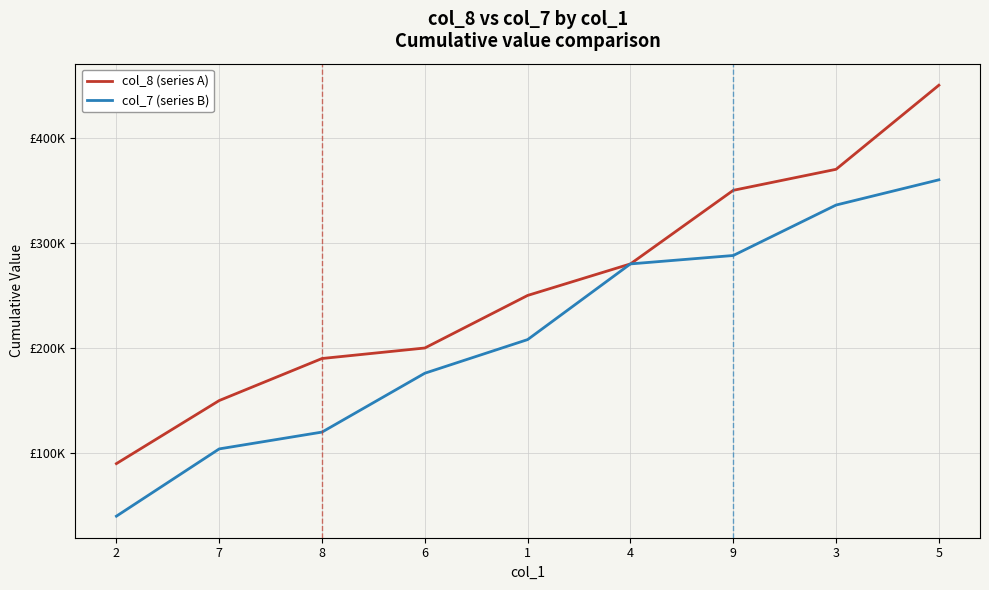

Is it true that col_7 (series B) equals 32622 at 8?

False